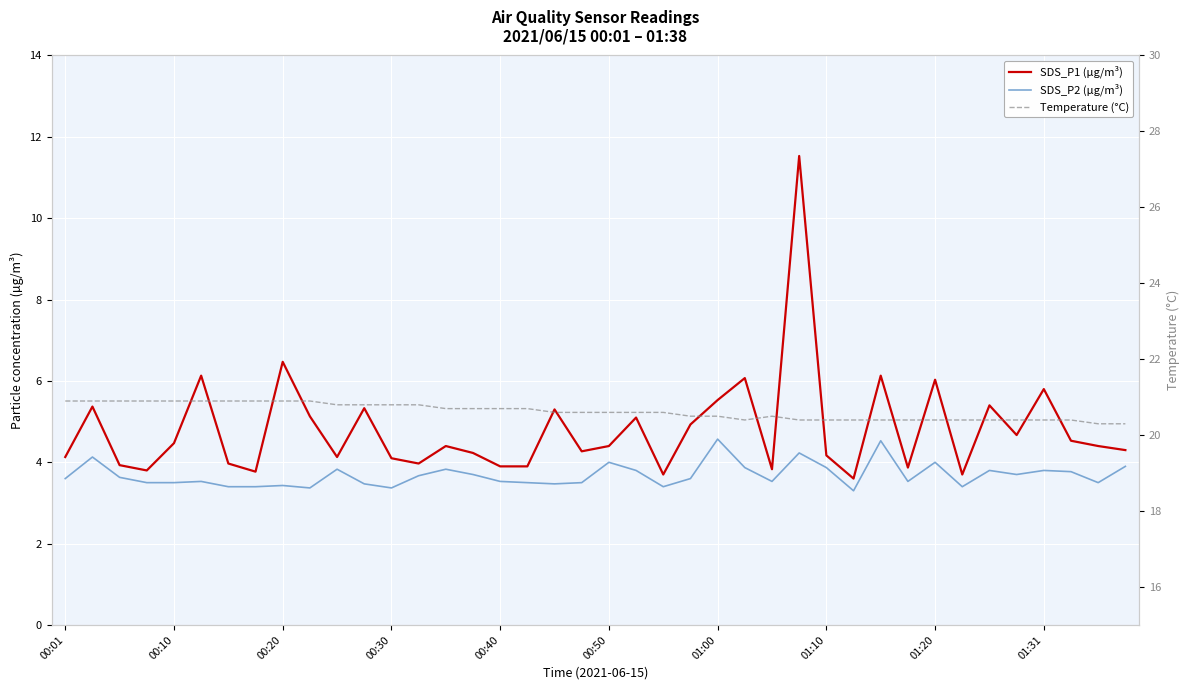

Reading left to right, extract all data points from this chart.

SDS_P1 (µg/m³): 4.1	5.4	3.9	3.8	4.5	6.1	4.0	3.8	6.5	5.1	4.1	5.3	4.1	4.0	4.4	4.2	3.9	3.9	5.3	4.3	4.4	5.1	3.7	4.9	5.5	6.1	3.8	11.5	4.2	3.6	6.1	3.9	6.0	3.7	5.4	4.7	5.8	4.5	4.4	4.3
SDS_P2 (µg/m³): 3.6	4.1	3.6	3.5	3.5	3.5	3.4	3.4	3.4	3.4	3.8	3.5	3.4	3.7	3.8	3.7	3.5	3.5	3.5	3.5	4.0	3.8	3.4	3.6	4.6	3.9	3.5	4.2	3.9	3.3	4.5	3.5	4.0	3.4	3.8	3.7	3.8	3.8	3.5	3.9
Temperature (°C): 20.9	20.9	20.9	20.9	20.9	20.9	20.9	20.9	20.9	20.9	20.8	20.8	20.8	20.8	20.7	20.7	20.7	20.7	20.6	20.6	20.6	20.6	20.6	20.5	20.5	20.4	20.5	20.4	20.4	20.4	20.4	20.4	20.4	20.4	20.4	20.4	20.4	20.4	20.3	20.3